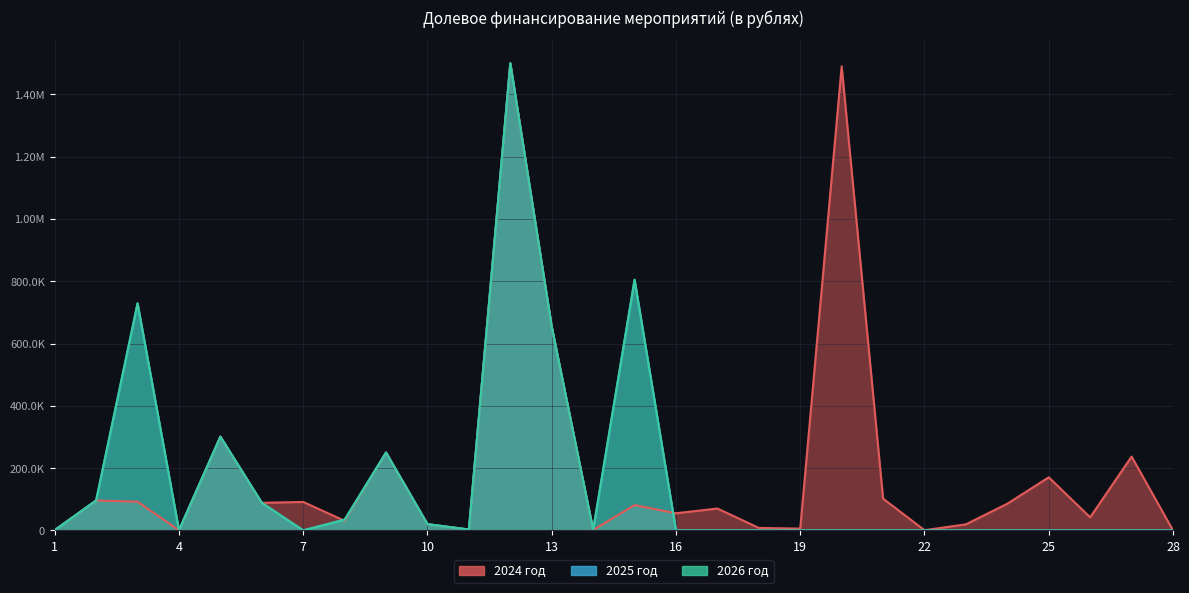

Reading right to left, list all the values displayed in this chart.

2024 год: 28=108.1	27=237088.2	26=42000.0	25=170500.0	24=85722.0	23=19445.0	22=635.9	21=102000.0	20=1490331.1	19=5750.0	18=7945.2	17=70269.3	16=55000.0	15=81300.0	14=1334.0	13=653842.0	12=1500000.0	11=2805.0	10=20000.0	9=250000.0	8=30791.4	7=91362.6	6=88570.0	5=300900.0	4=500.0	3=92100.0	2=96158.0	1=1095.0
2025 год: 28=0.0	27=0.0	26=0.0	25=0.0	24=0.0	23=0.0	22=0.0	21=0.0	20=0.0	19=0.0	18=0.0	17=0.0	16=0.0	15=804800.0	14=1334.0	13=653842.0	12=1500000.0	11=2805.0	10=20000.0	9=250000.0	8=34784.0	7=0.0	6=88570.0	5=300900.0	4=500.0	3=729200.0	2=96158.0	1=884.0
2026 год: 28=0.0	27=0.0	26=0.0	25=0.0	24=0.0	23=0.0	22=0.0	21=0.0	20=0.0	19=0.0	18=0.0	17=0.0	16=0.0	15=804800.0	14=1334.0	13=653842.0	12=1500000.0	11=2805.0	10=20000.0	9=250000.0	8=34257.0	7=0.0	6=88570.0	5=300900.0	4=500.0	3=729200.0	2=96158.0	1=884.0